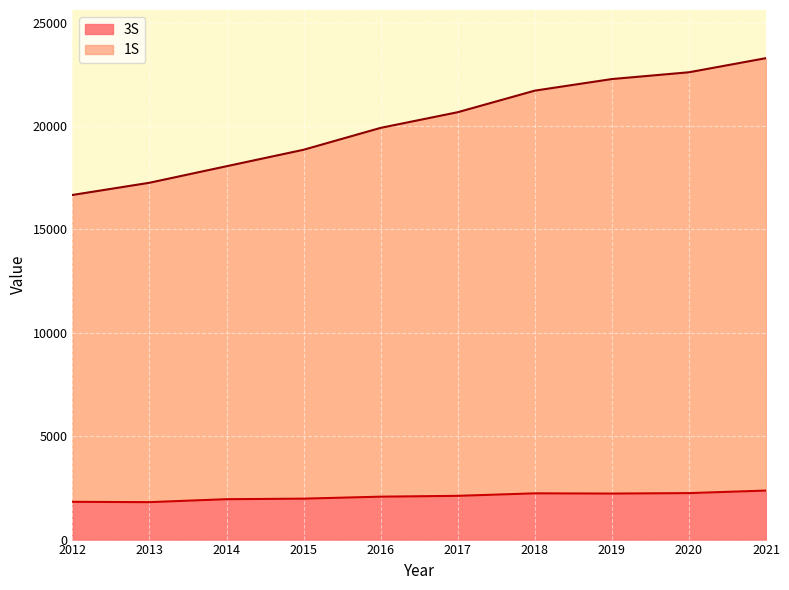

What is the total value across all series at 2013?

17254